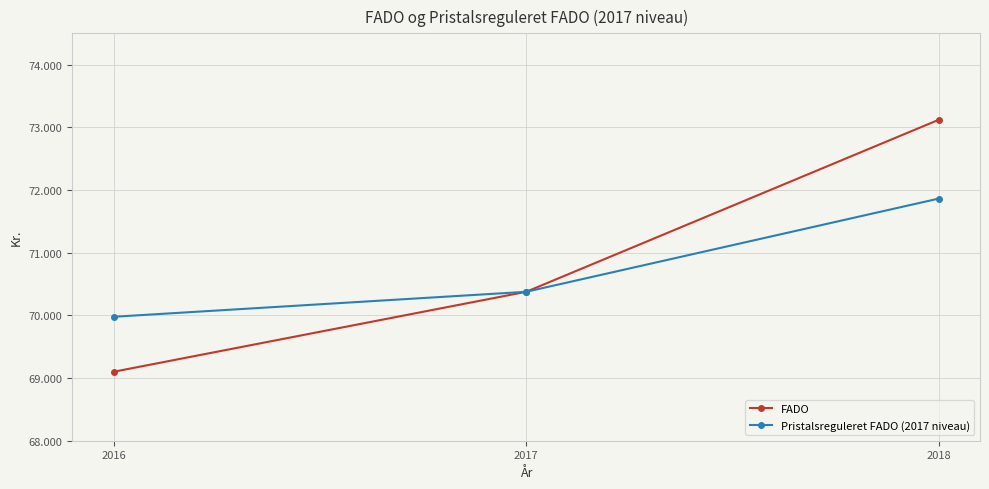

Does the chart have visible grid lines?

Yes